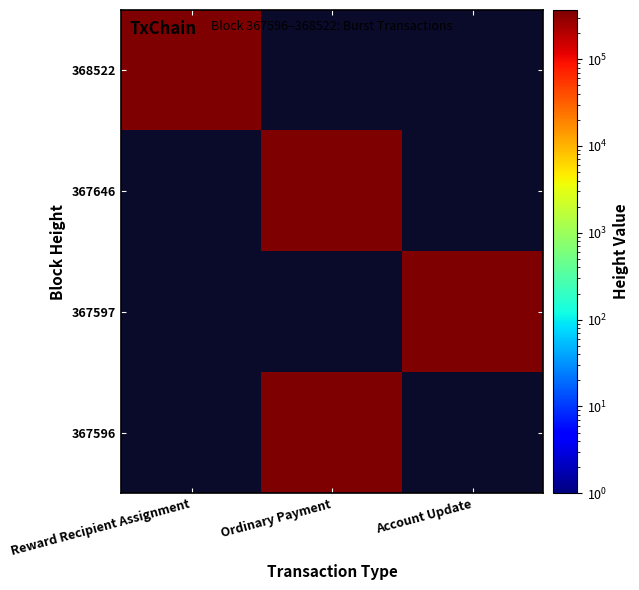

The 367597 series shows 181149.9 at Account Update. True or false?

False